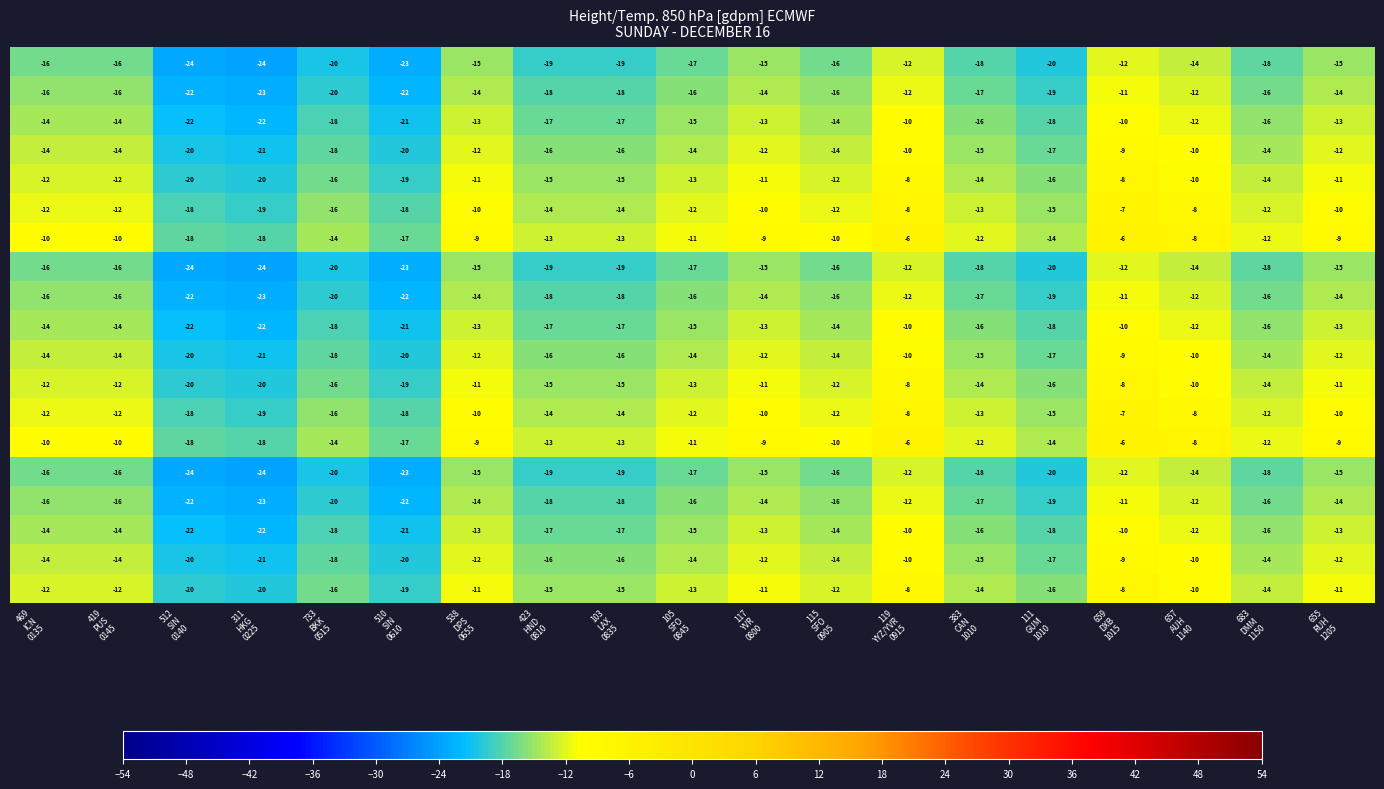

What is the greatest value displayed?

-6